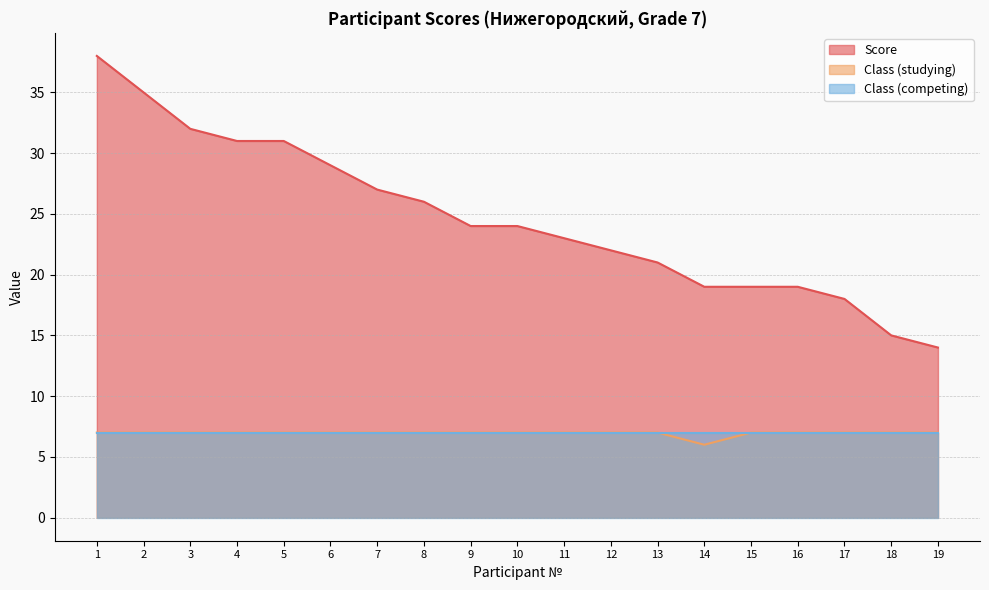

Does the chart display data point markers on the line(s)?

No